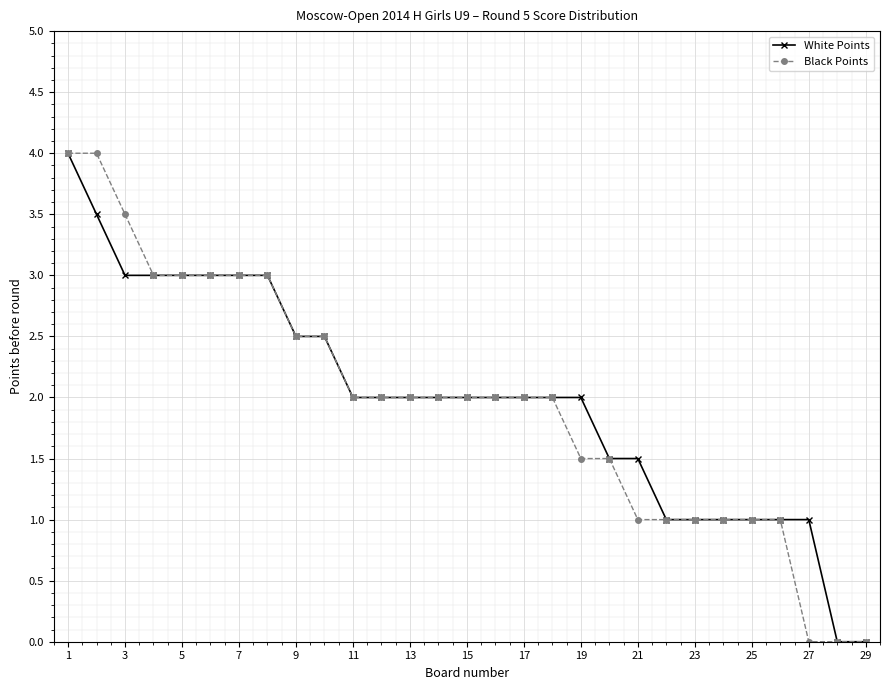

What is the sum of all Black Points values?

56.5